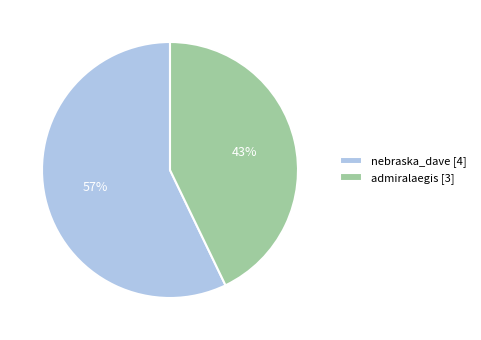

Between nebraska_dave [4] and admiralaegis [3], which is larger?

nebraska_dave [4]